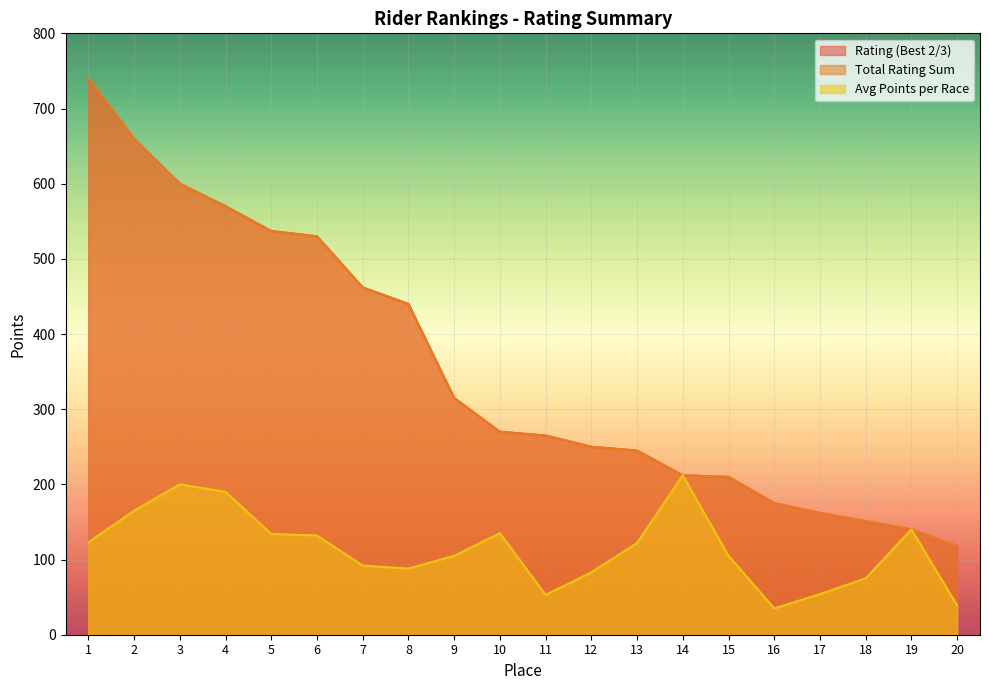

Does the chart display data point markers on the line(s)?

No